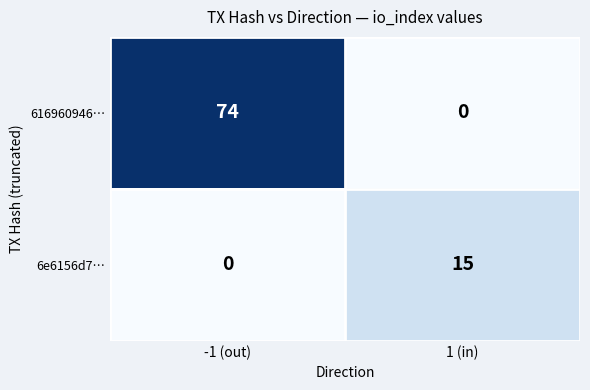

True or false: 616960946… has a value of 74 at -1 (out).

True